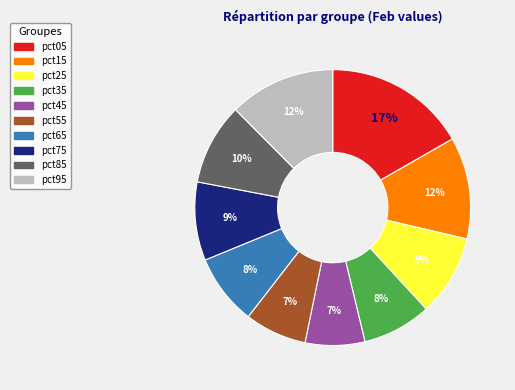

To the nearest percent, what portion does pct35 represent?

8%